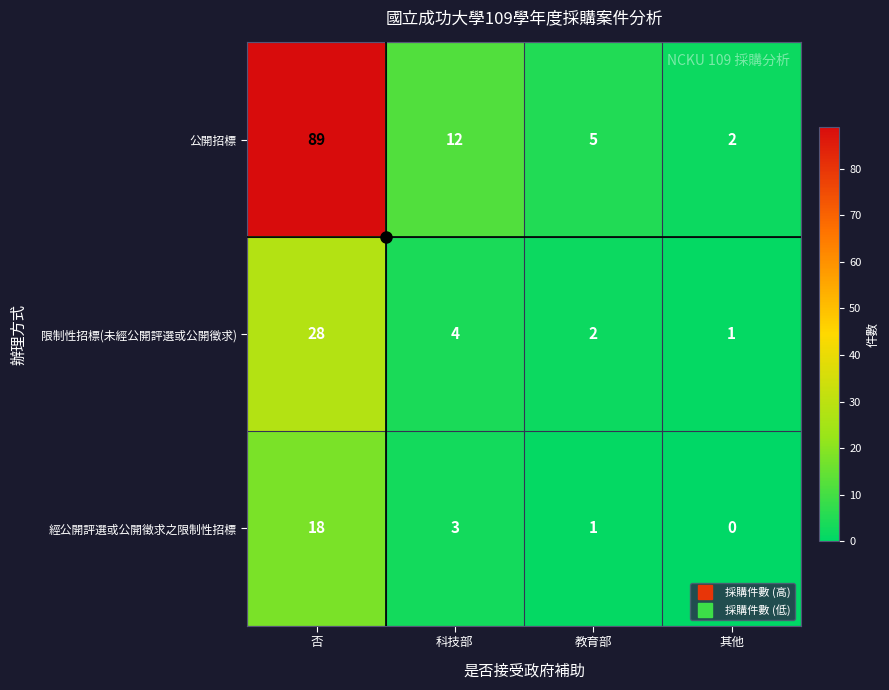

Rank the series by their average value, from lowest to highest.

經公開評選或公開徵求之限制性招標, 限制性招標(未經公開評選或公開徵求), 公開招標